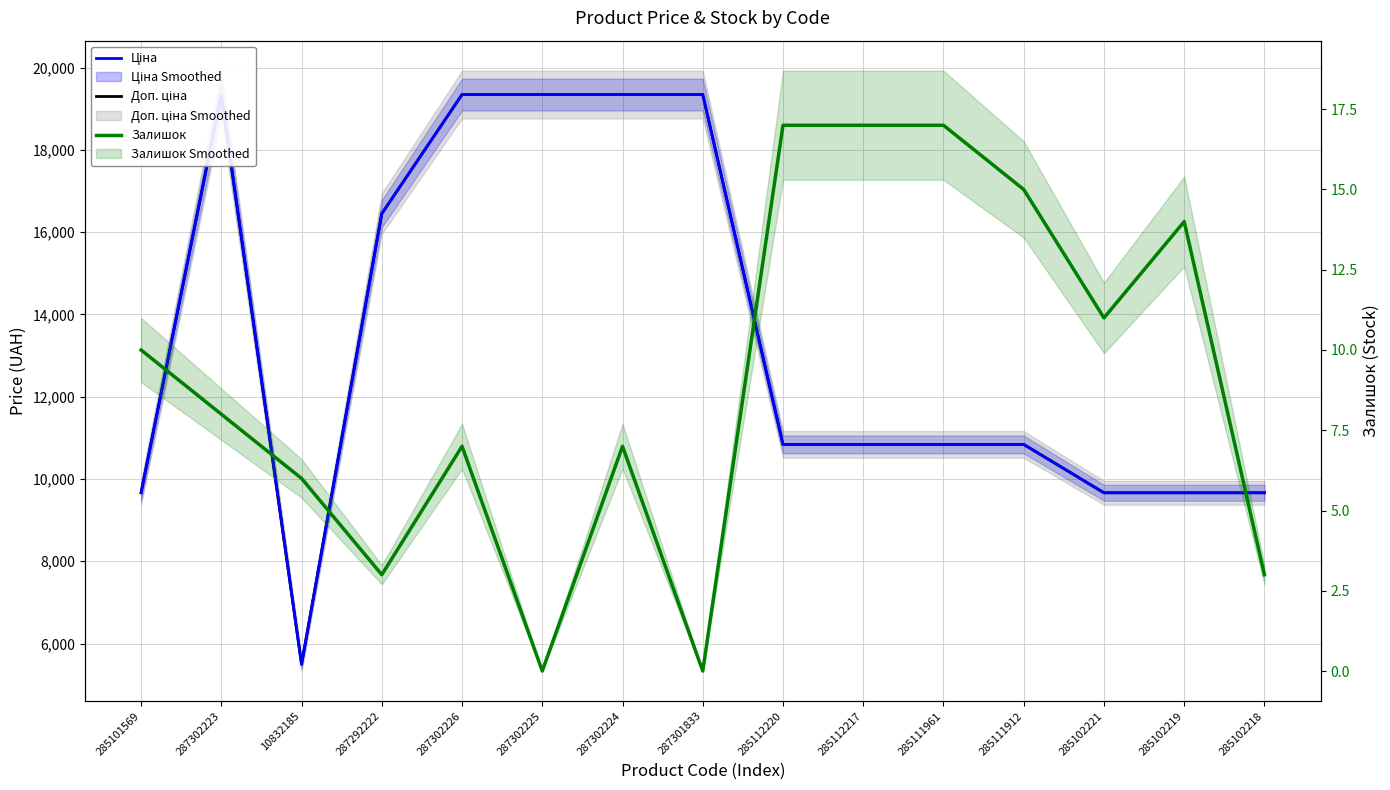

What is the total value across all series at 285102218?

19332.3